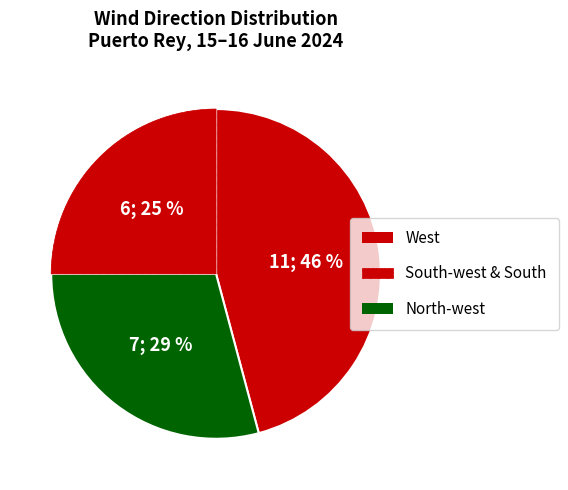

Count the number of slices in the pie.

3